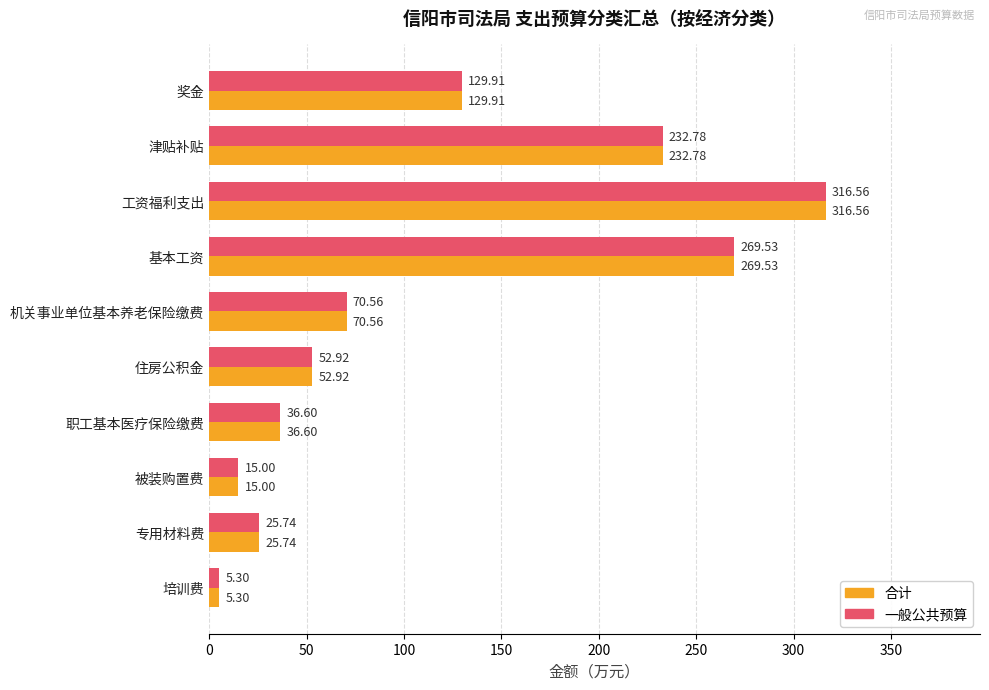

What is the total value across all series at 住房公积金?

105.8